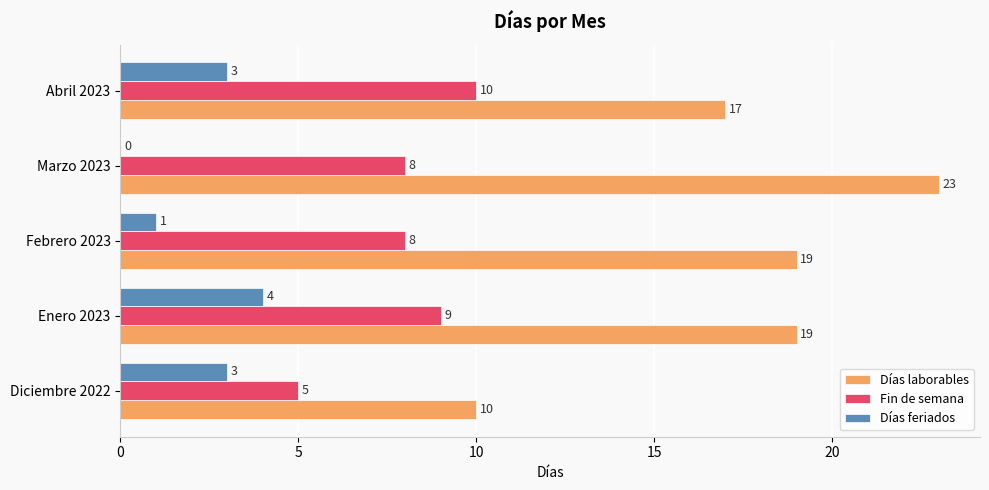

What is the sum of the Días feriados values at Diciembre 2022 and Enero 2023?

7